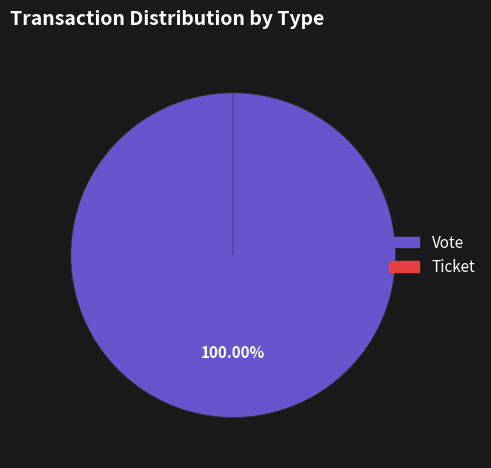

To the nearest percent, what is the difference between the largest and smallest slice percentages?

100%